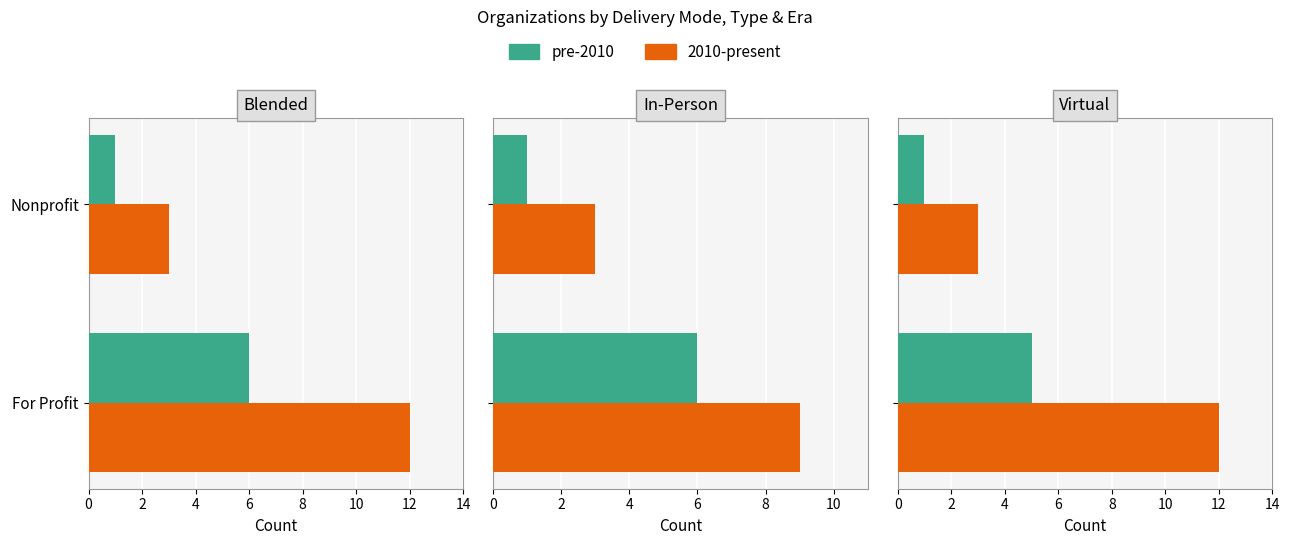

How many groups of bars are there?

2